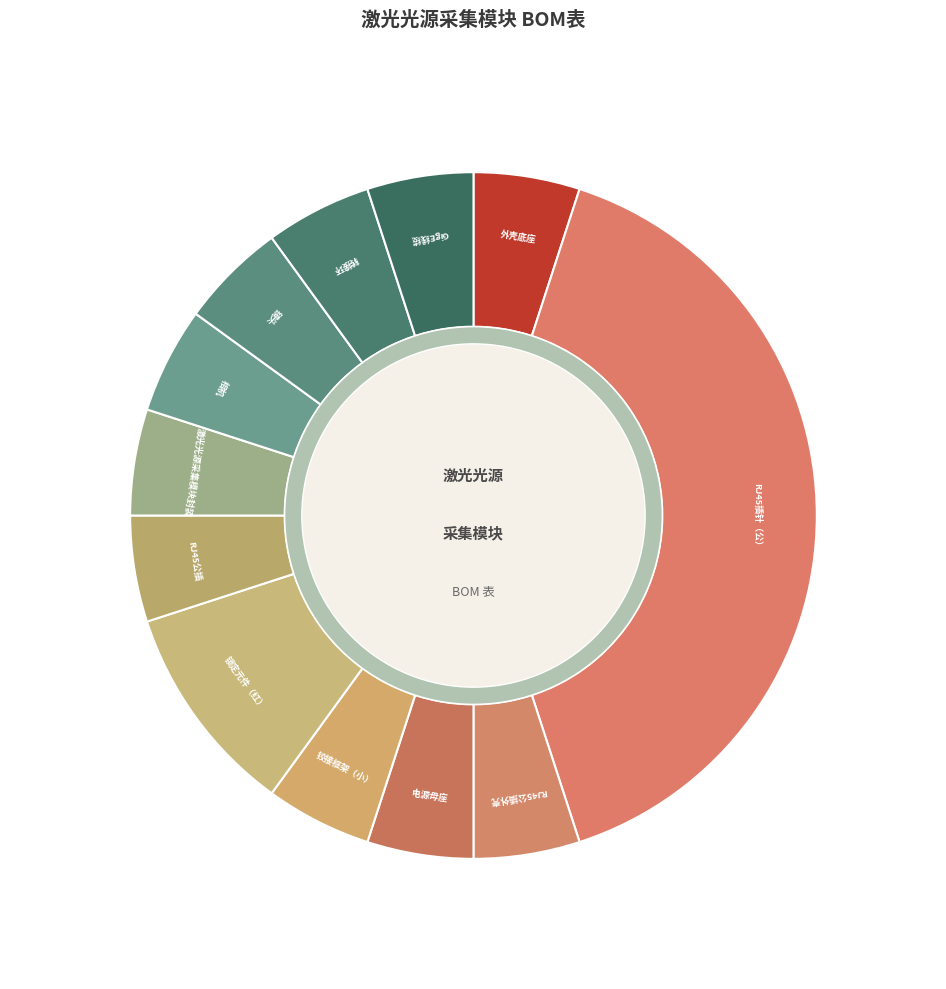

What is the largest slice in the pie chart?

RJ45插针（公）